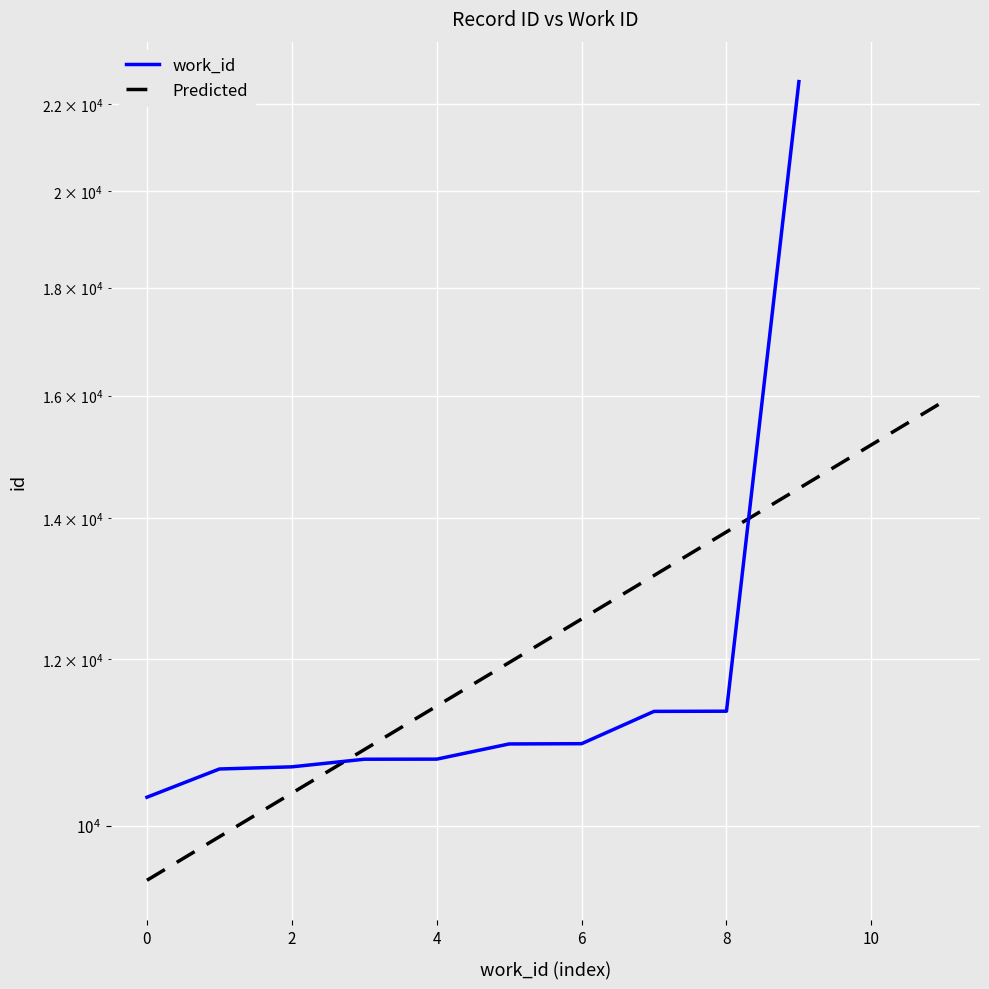

Reading right to left, what are all the values shown in this chart?

22542	11336	11334	10941	10938	10758	10757	10668	10643	10320